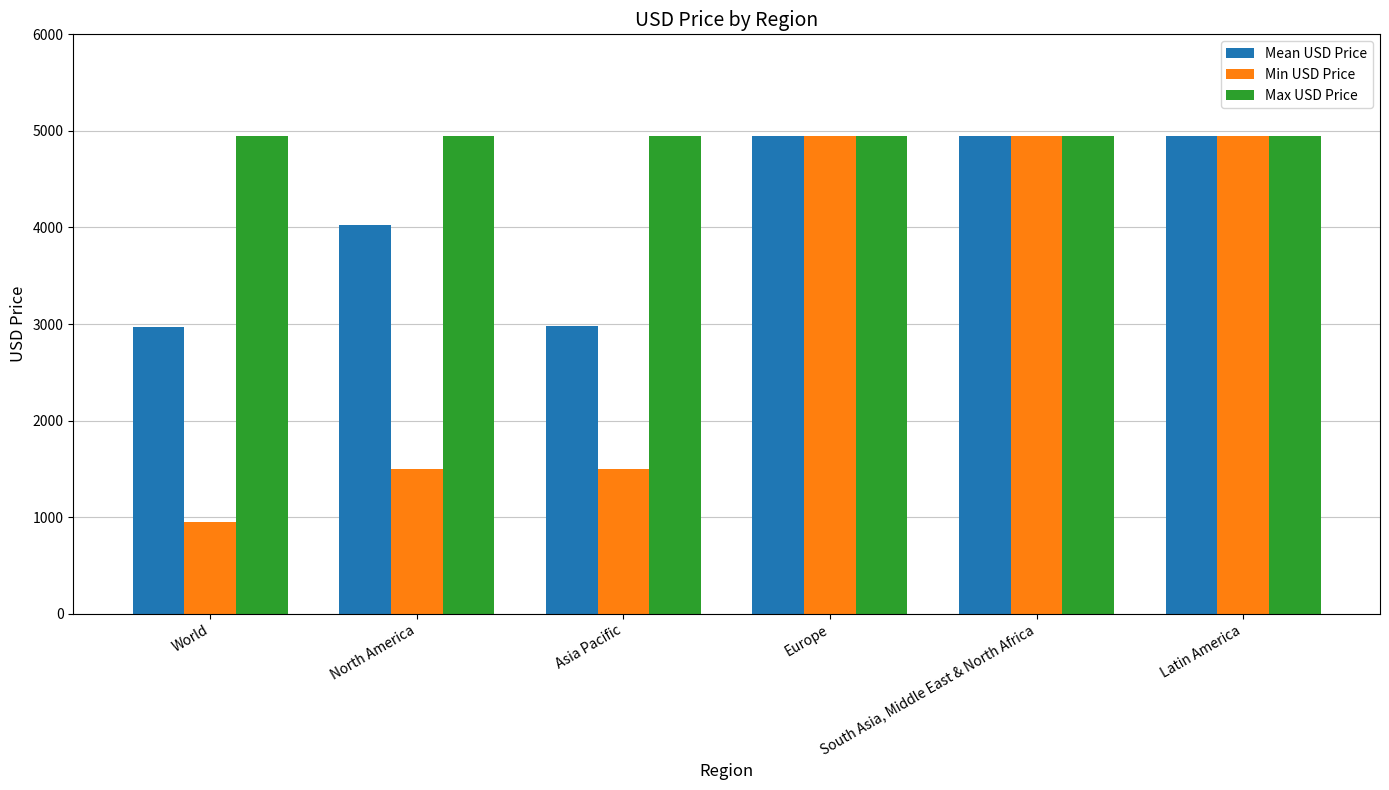

List the series in order of their overall mean, highest first.

Max USD Price, Mean USD Price, Min USD Price